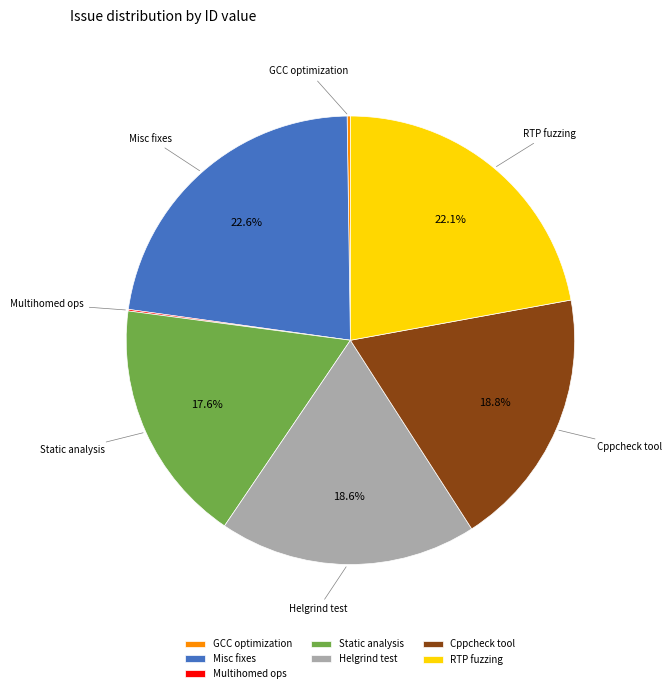

Does any single category account for the majority?

No